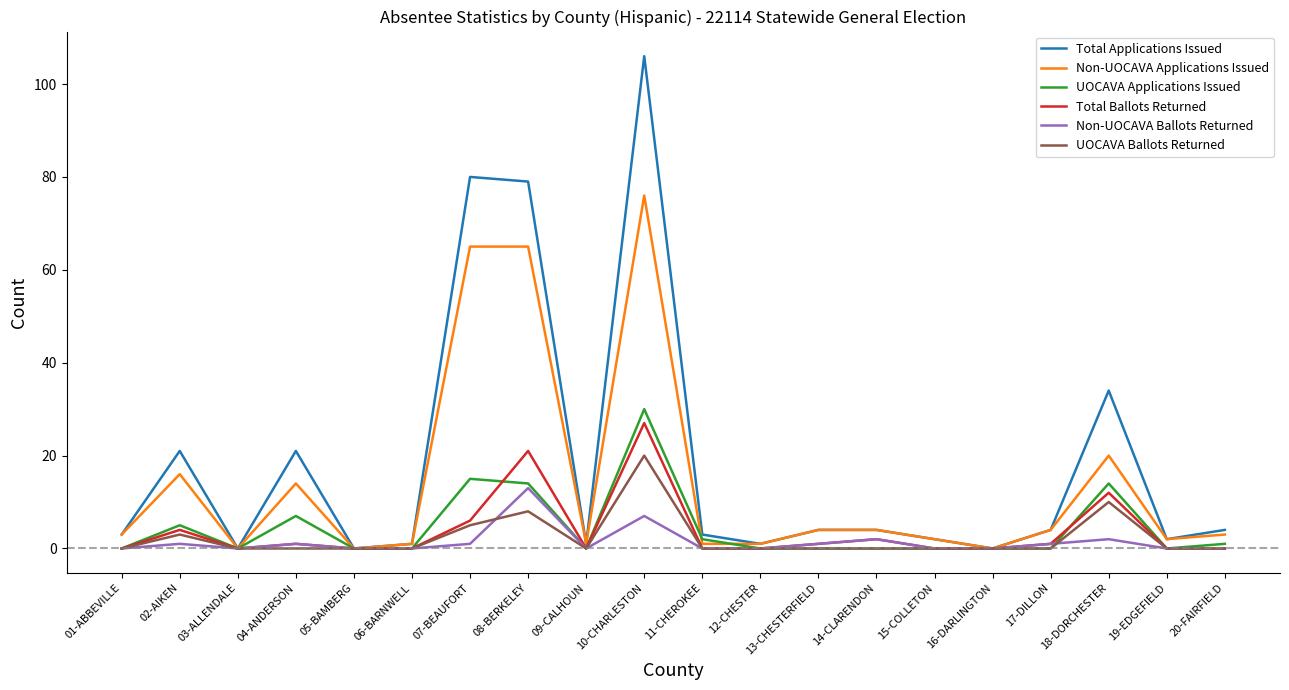

Where is the first local maximum for UOCAVA Ballots Returned?

02-AIKEN